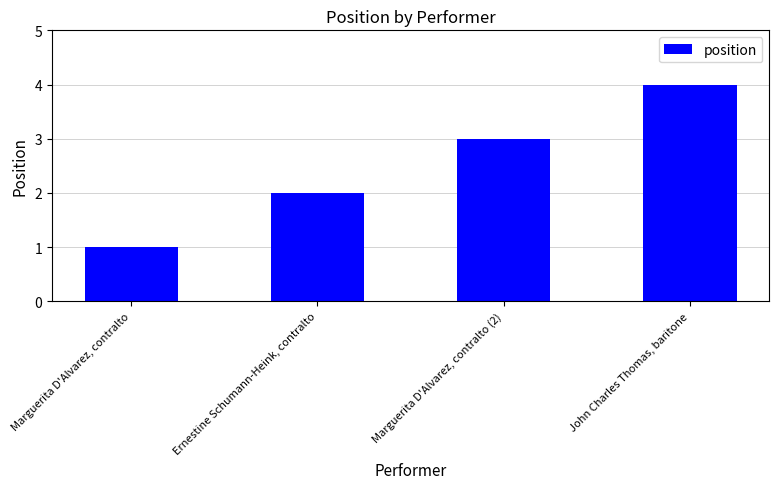

How many bars are there in total?

4